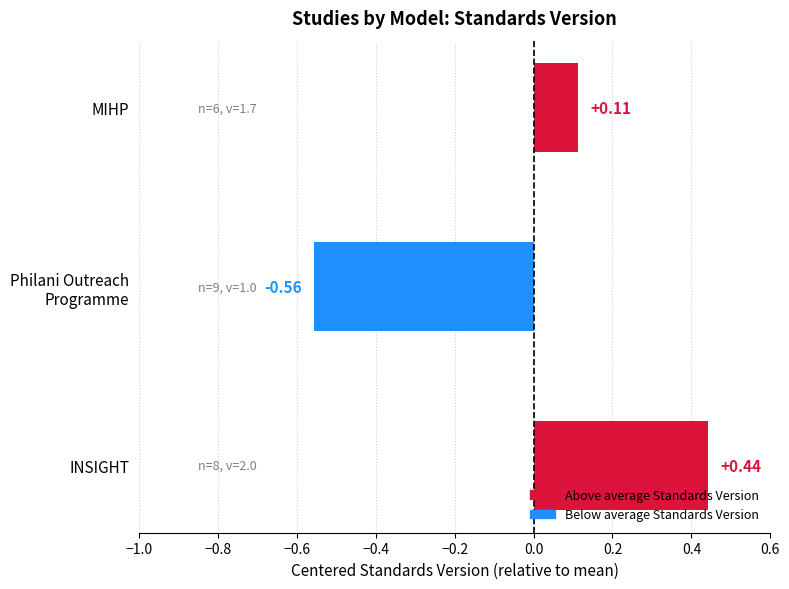

At which category does the chart reach its minimum across all series?

Philani Outreach
Programme